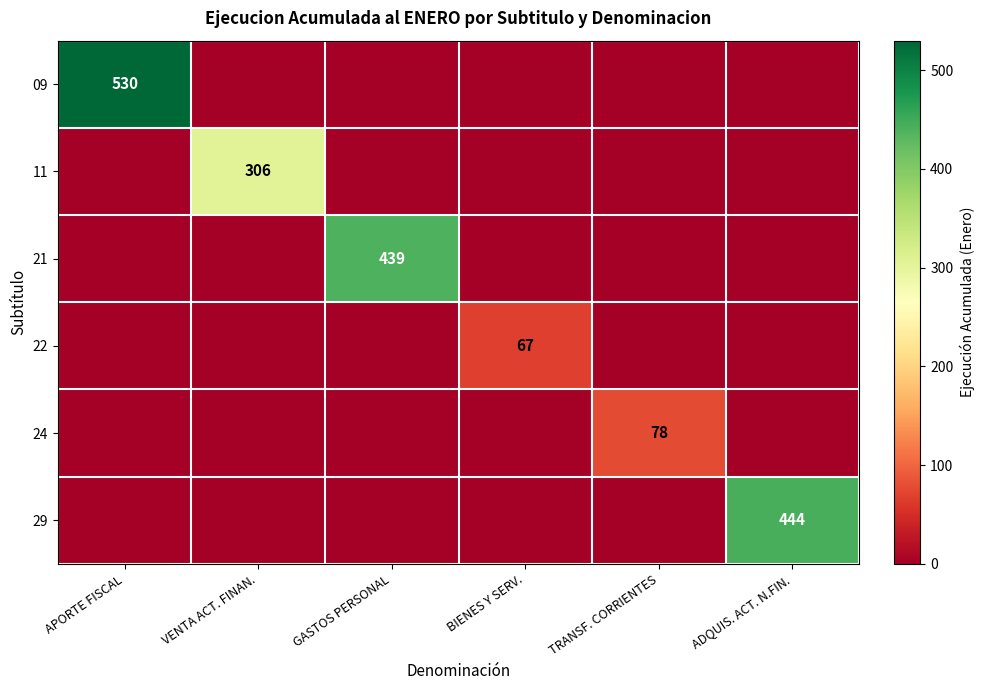

Is it true that 21 equals 144 at BIENES Y SERV.?

False